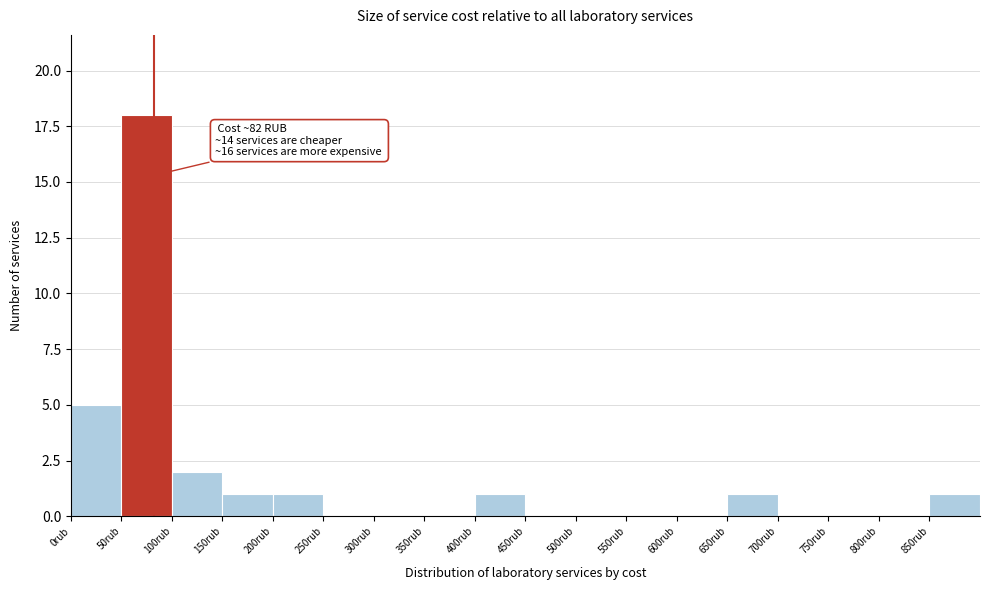

Which range on the x-axis has the tallest bar?

50 to 100